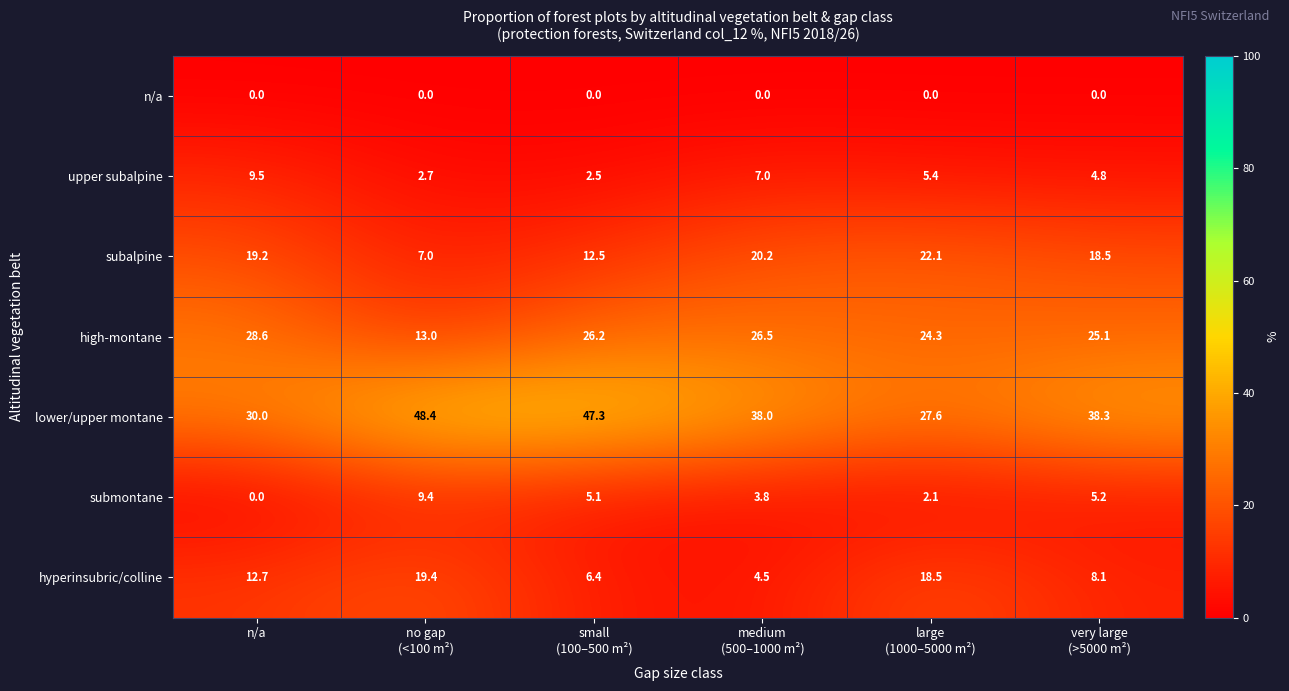

Which series has the widest spread of values?

lower/upper montane